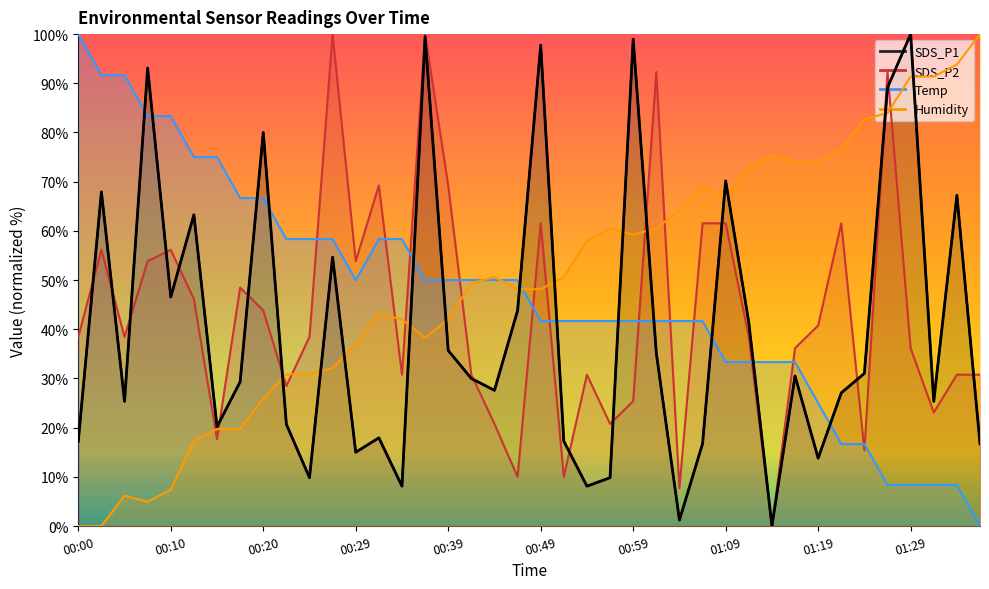

Rank the series by their average value, from lowest to highest.

SDS_P1, SDS_P2, Temp, Humidity